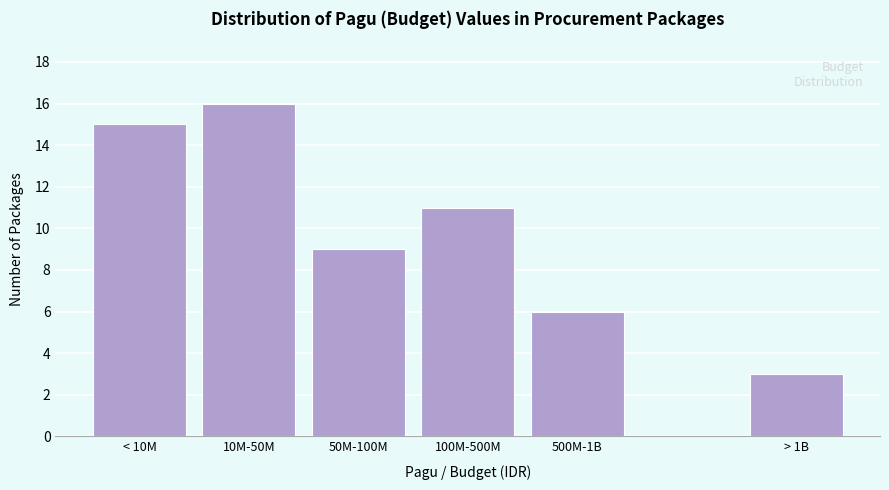

Reading left to right, transcribe all the data shown in this chart.

15	16	9	11	6	3